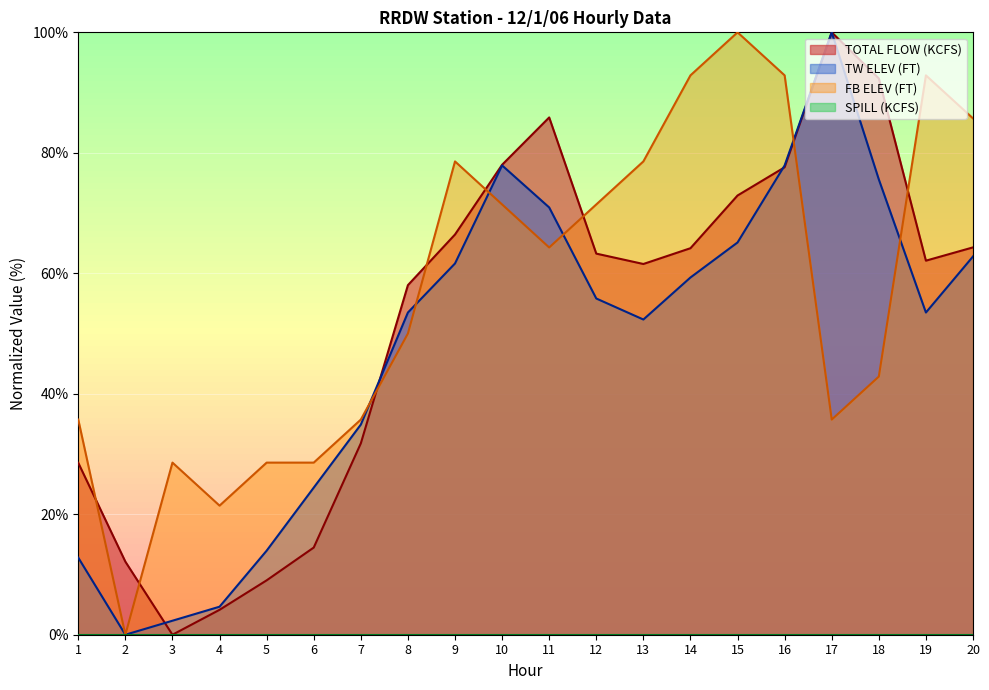

Is the value of FB ELEV (FT) at 4 greater than the value of TOTAL FLOW (KCFS) at 15?

No